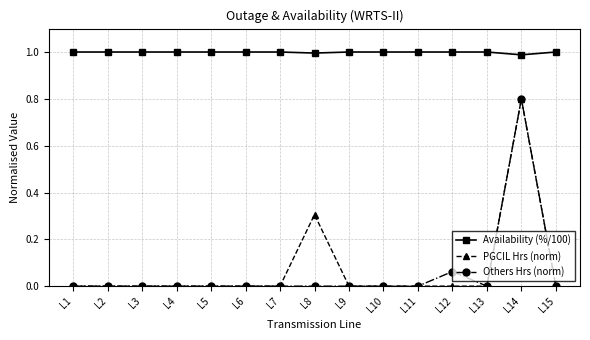

Is it true that Availability (%/100) equals 1.0 at L6?

True